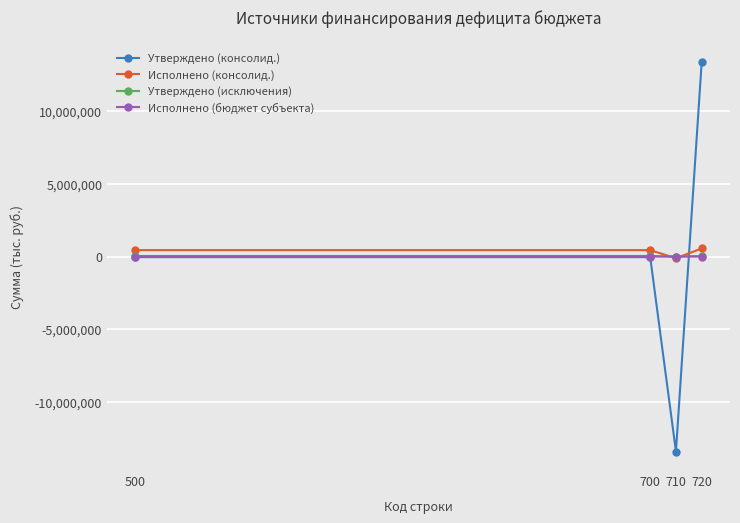

The Исполнено (бюджет субъекта) series shows 2400.0 at 700. True or false?

True